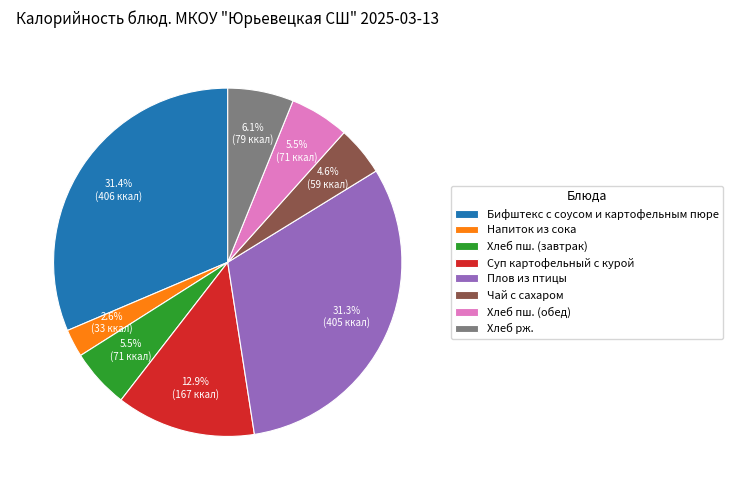

What percentage is the Чай с сахаром slice, to the nearest percent?

5%